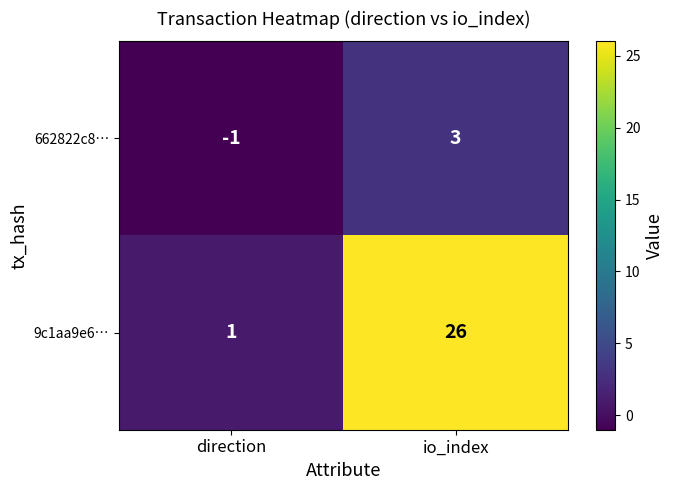

Rank the series by their average value, from lowest to highest.

662822c8…, 9c1aa9e6…